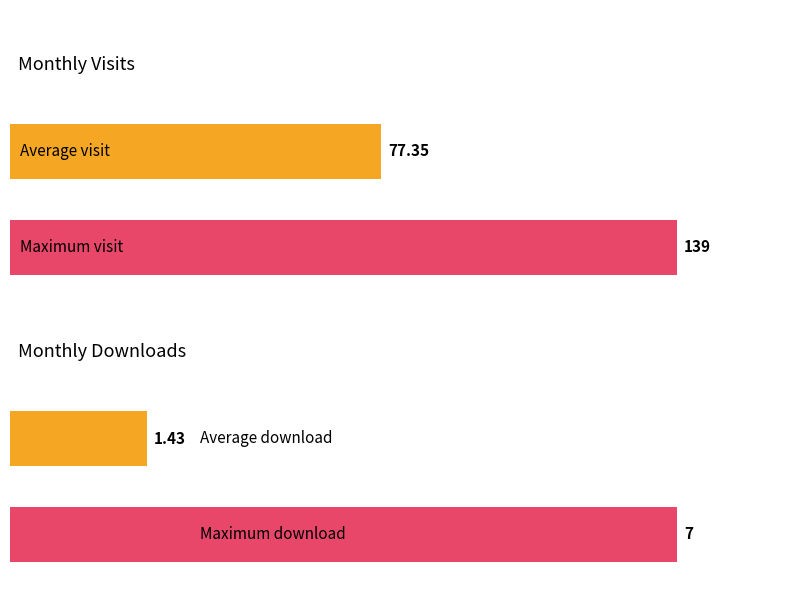

Is it true that monthly_download_resource equals 3 at 2023-06?

False